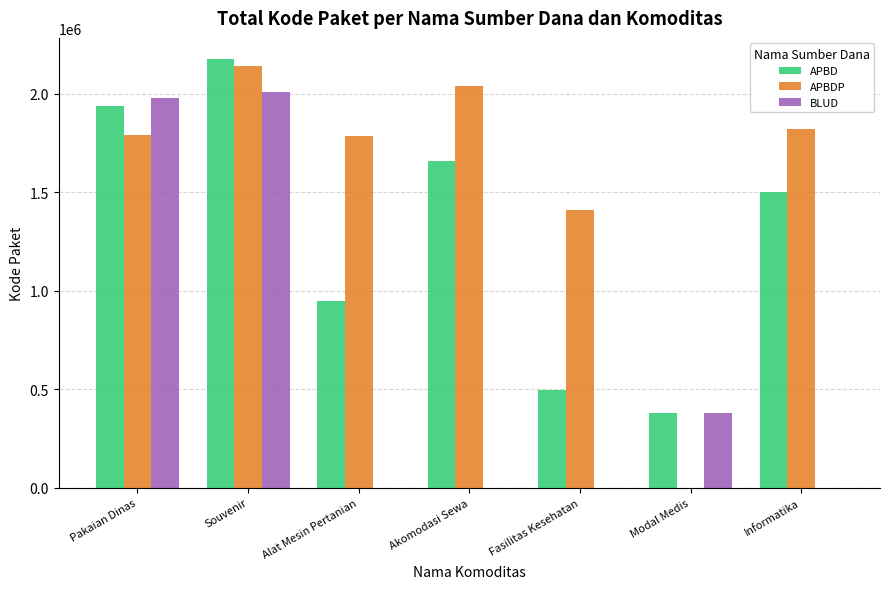

Between Pakaian Dinas and Fasilitas Kesehatan, which series saw the biggest shift?

BLUD